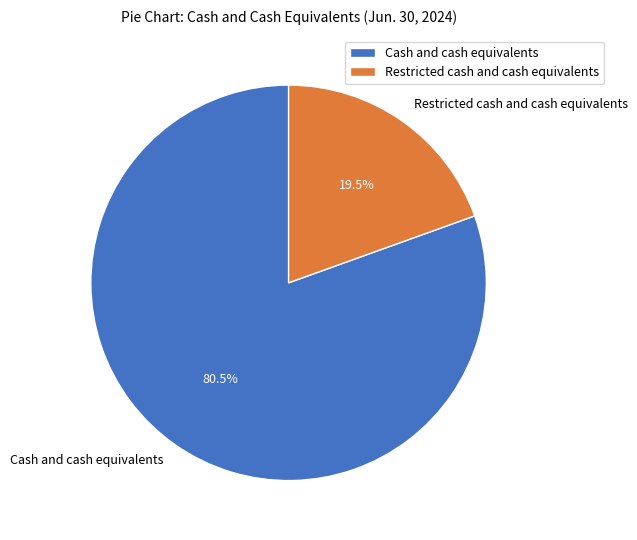

What is the ratio of the value at Cash and cash equivalents to the value at Restricted cash and cash equivalents?

4.1